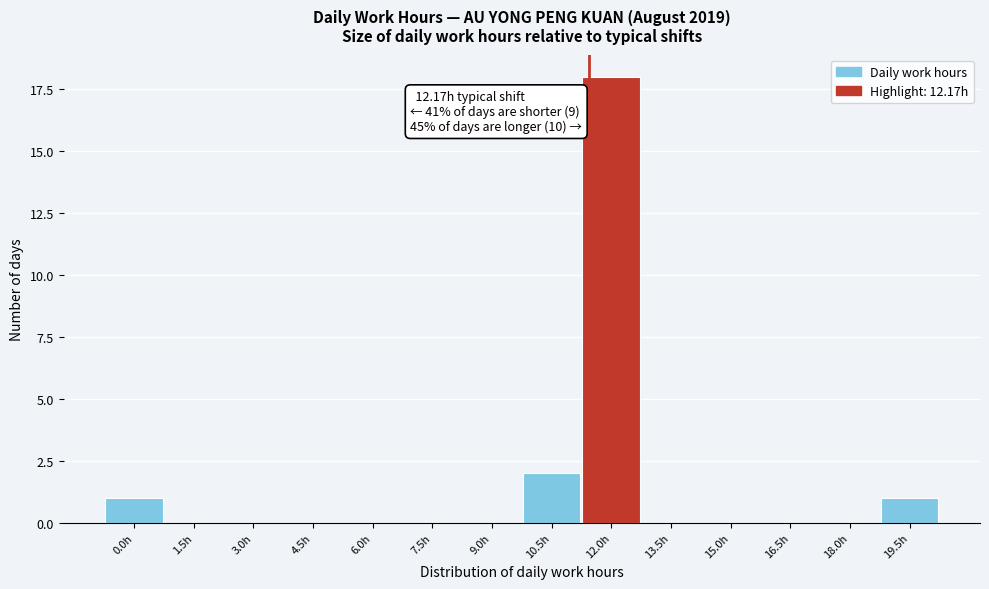

Reading left to right, list all the values displayed in this chart.

0.0h=1	1.5h=0	3.0h=0	4.5h=0	6.0h=0	7.5h=0	9.0h=0	10.5h=2	12.0h=18	13.5h=0	15.0h=0	16.5h=0	18.0h=0	19.5h=1